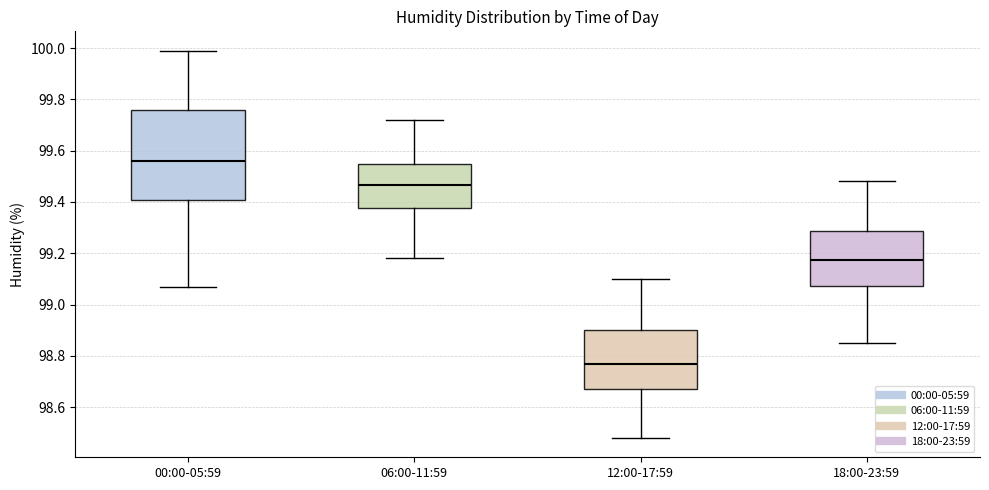

Which box is the tallest, from its lower edge to its upper edge?

00:00-05:59